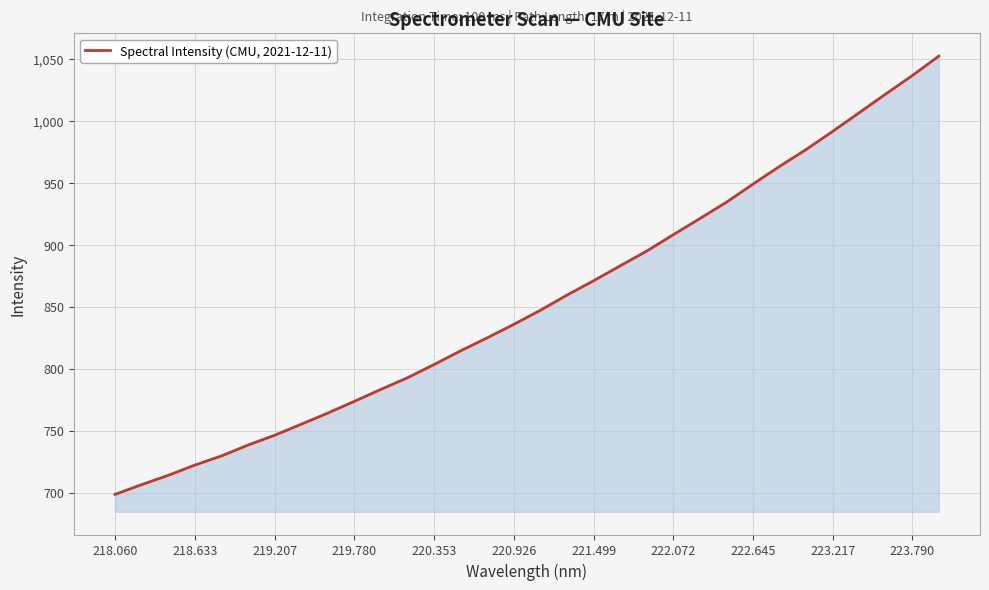

What is the greatest value displayed?

1052.2